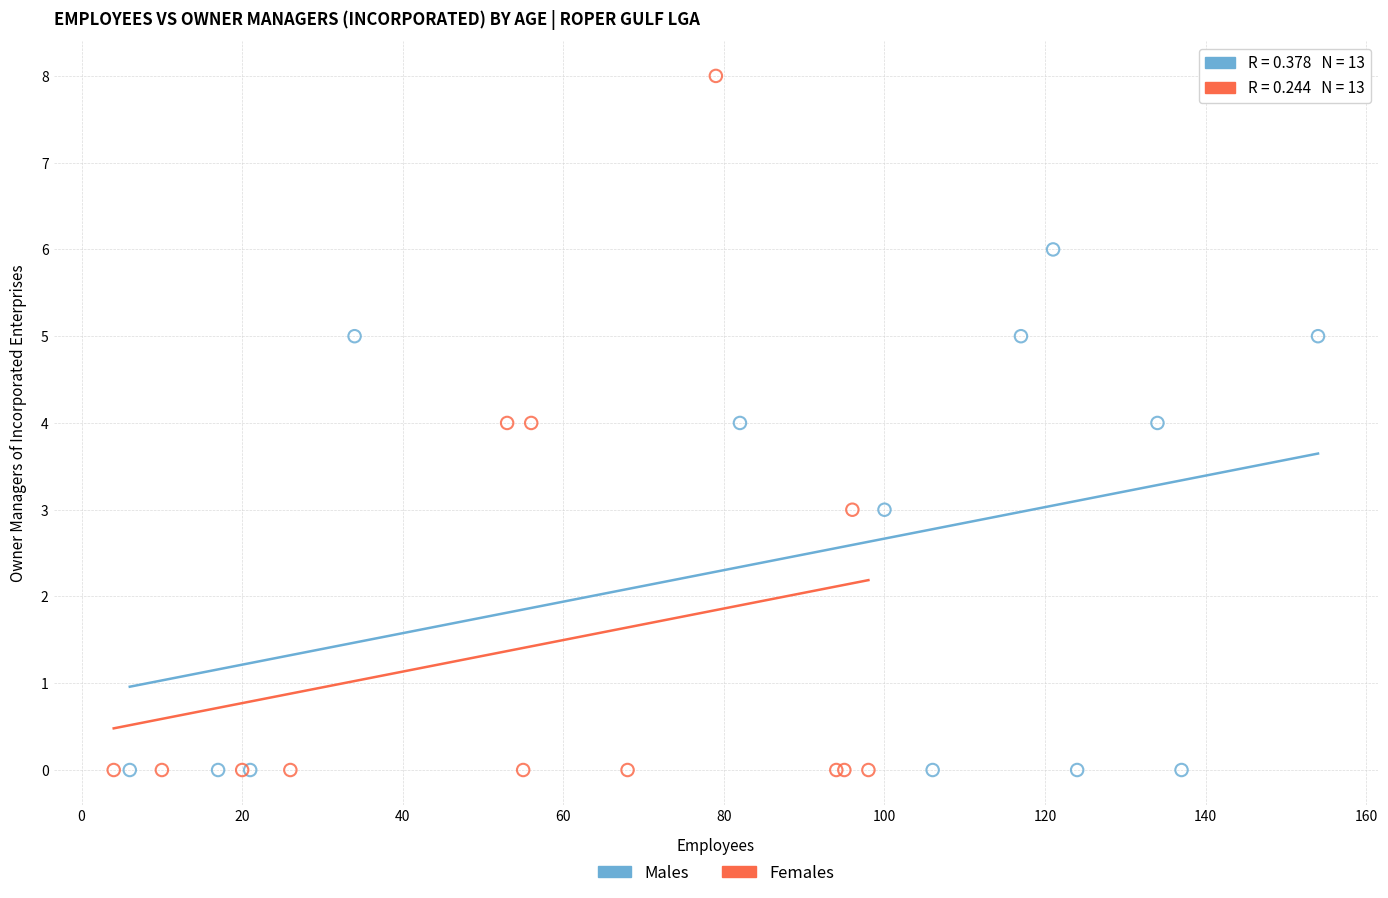

Which series contains the highest Y value?

Females